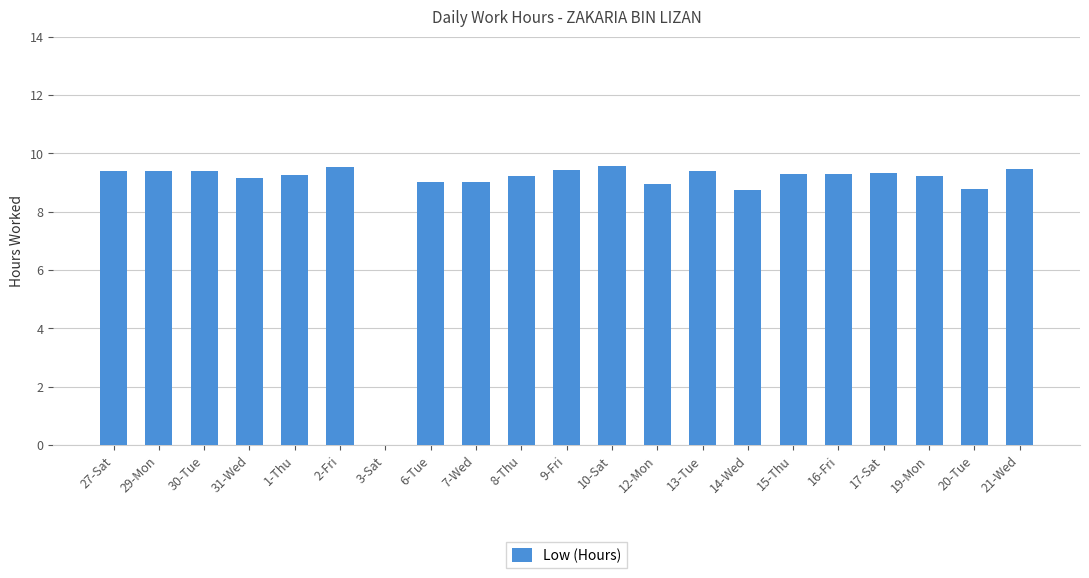

What is the difference between the values at 31-Wed and 2-Fri?

0.4